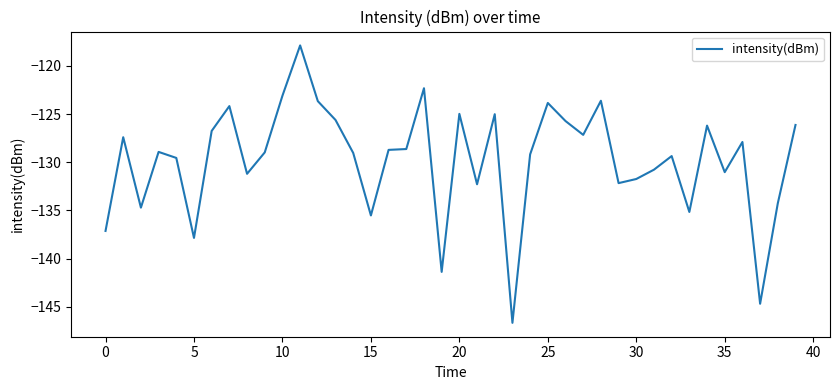

What is the difference between the maximum and minimum values?

28.8